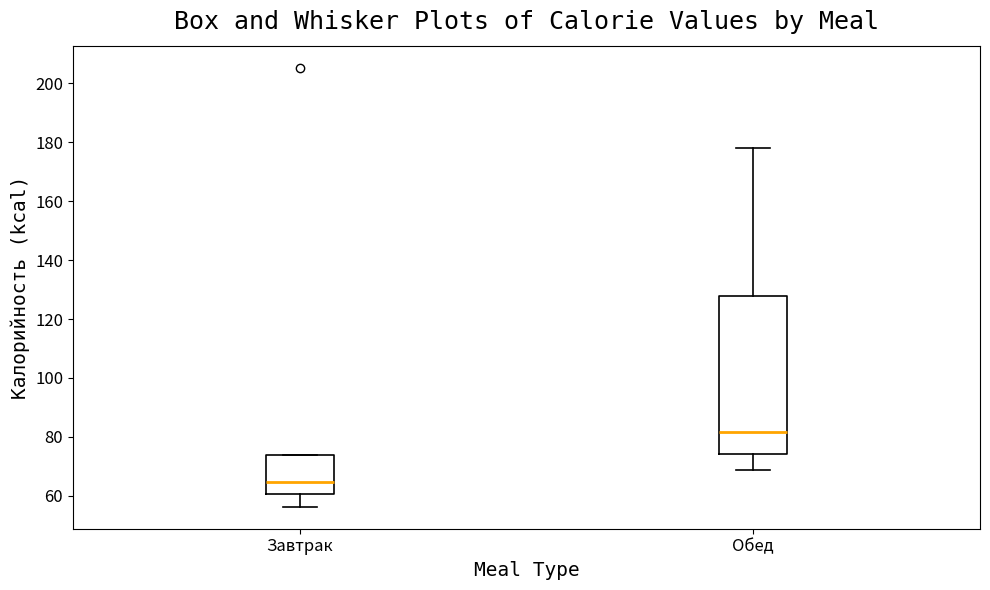

Where is the lower edge of the box for Обед on the y-axis? The values are not printed on the chart, so give them approximately, as read against the axis.

74